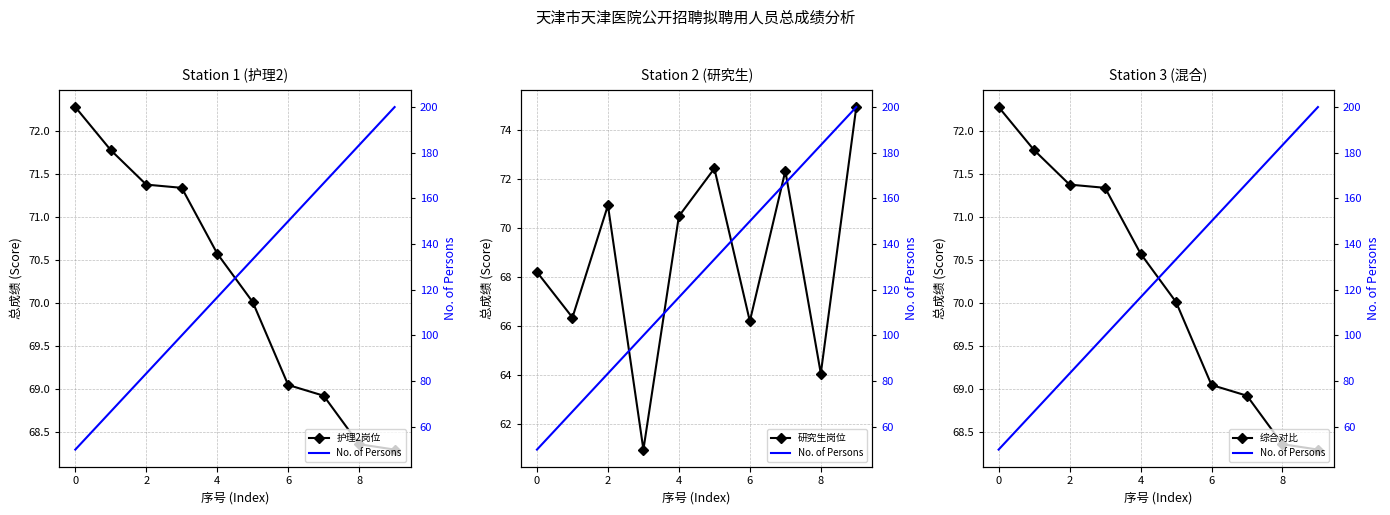

Where is the first local maximum for 研究生岗位?

2